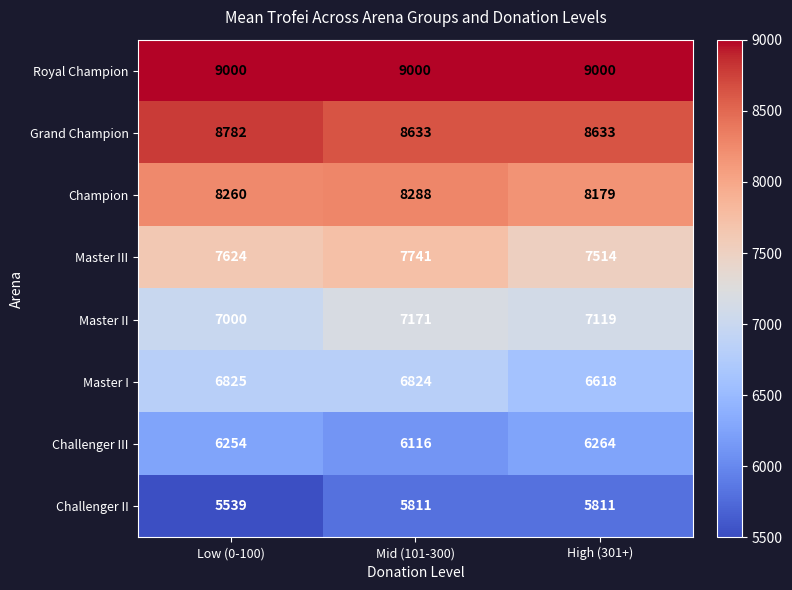

What is the spread (max minus min) of values at Mid (101-300)?

3189